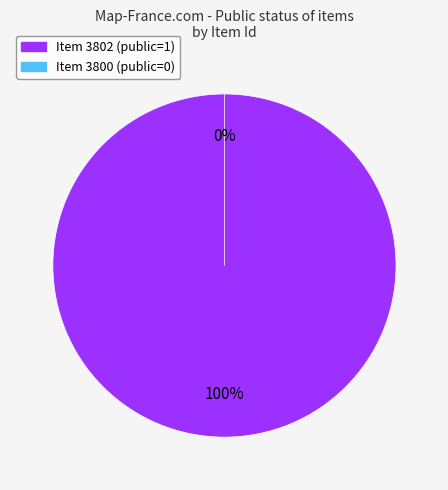

To the nearest percent, what is the difference between the largest and smallest slice percentages?

100%